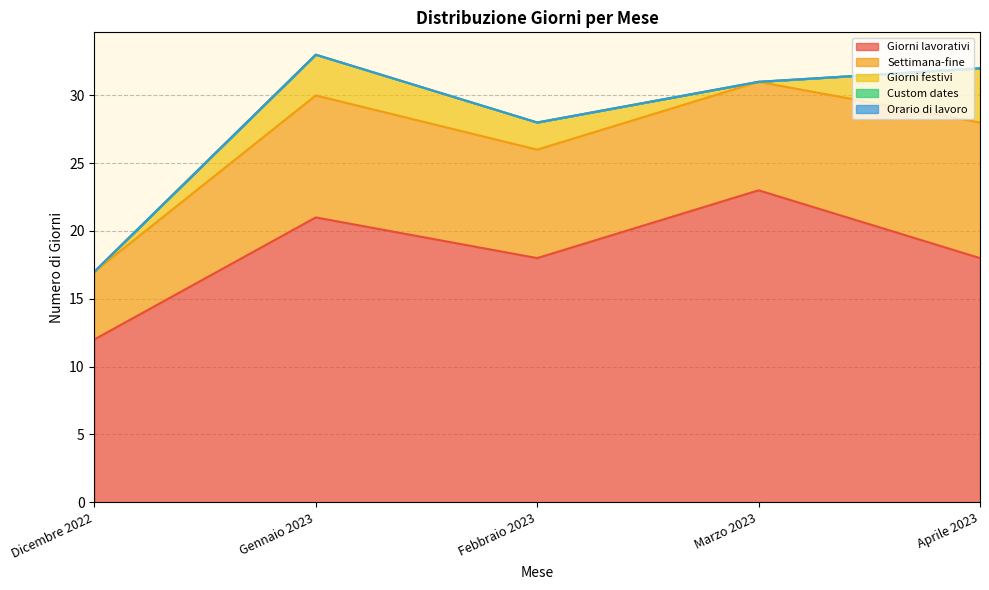

The value of Orario di lavoro at Aprile 2023 is 0. True or false?

True